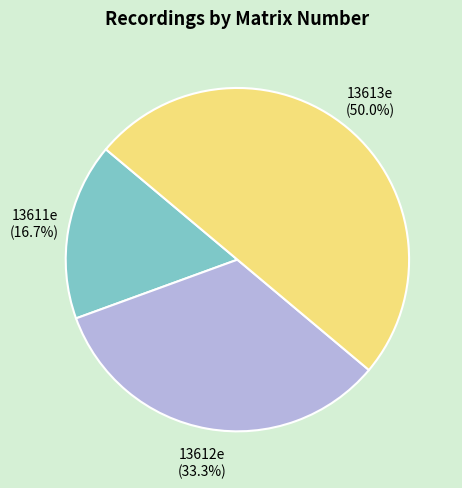

Between 13611e and 13612e, which is larger?

13612e